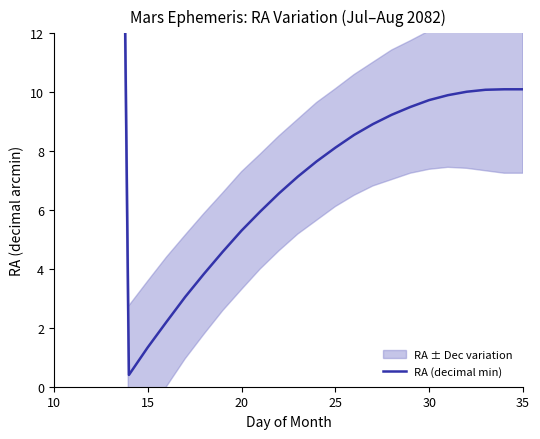

How many data points are less than 8?

11